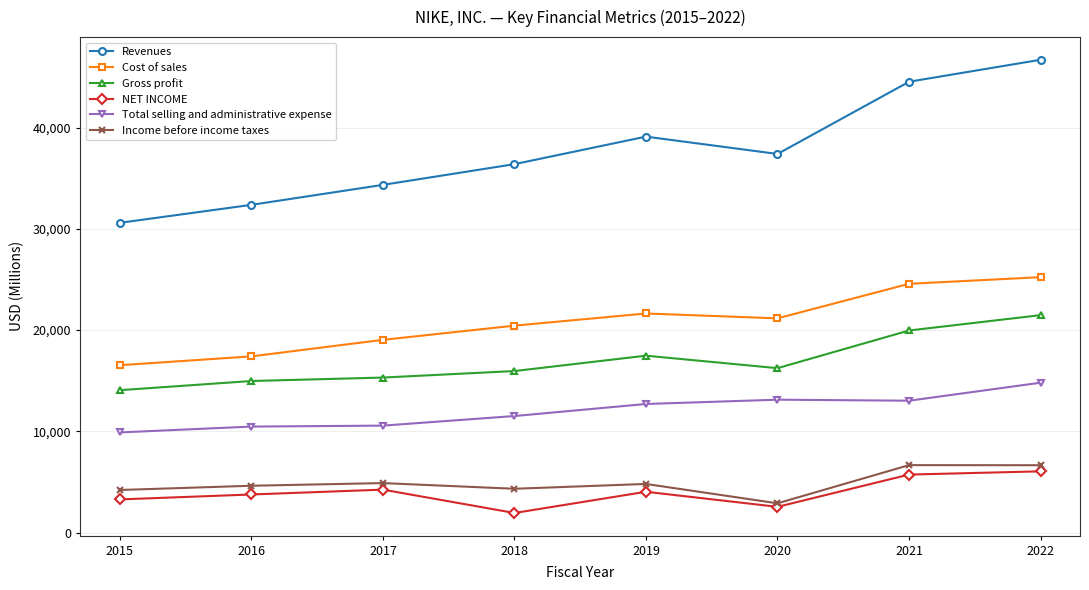

True or false: Revenues and Income before income taxes intersect in this chart.

False